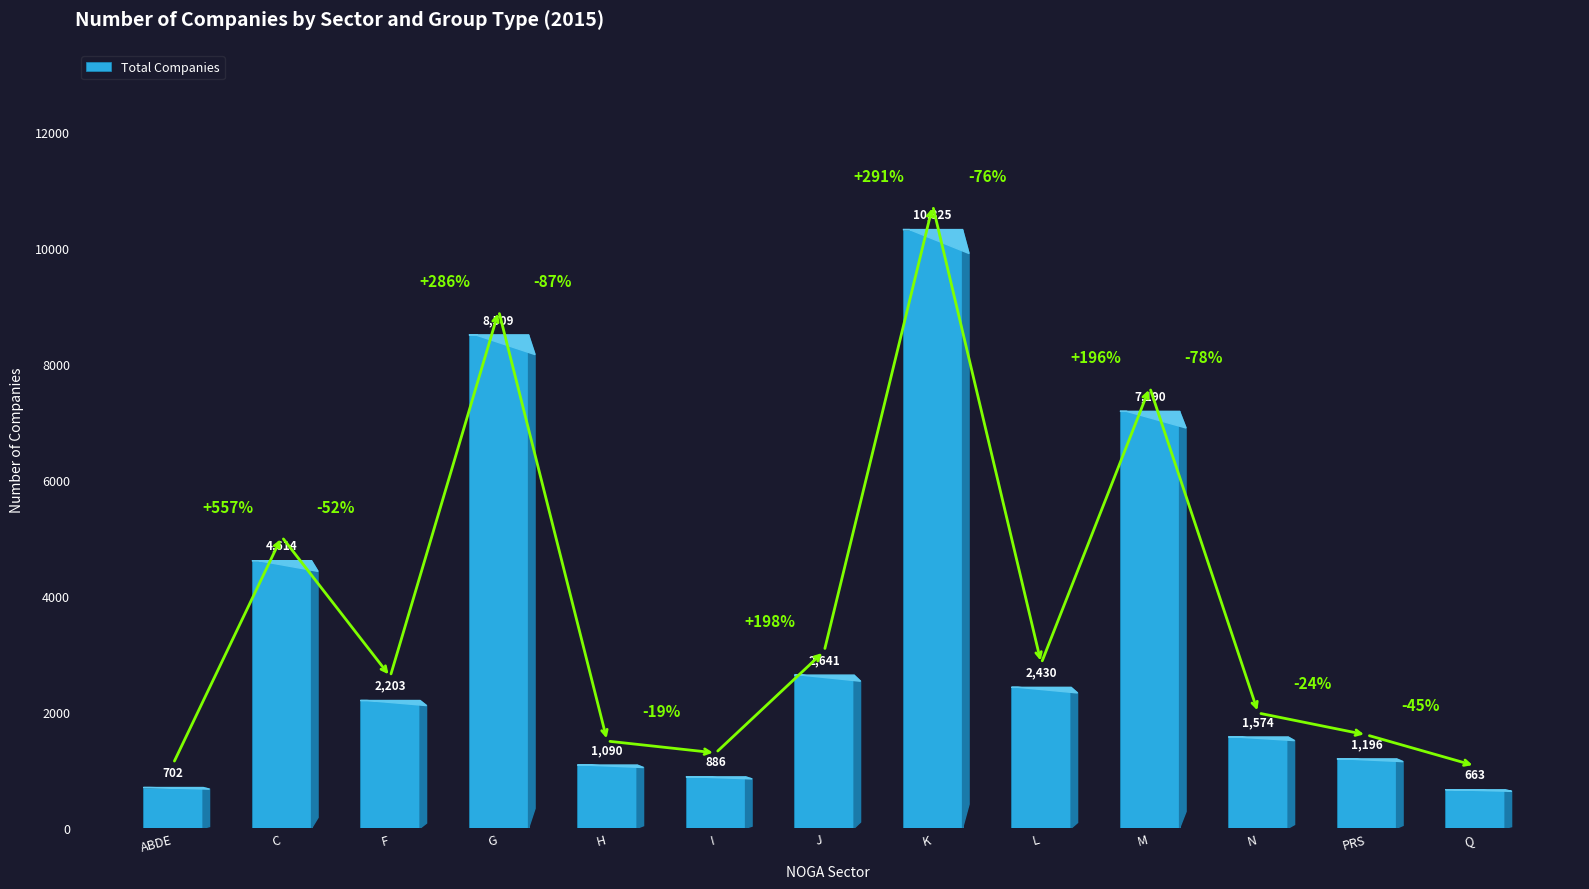

The chart shows a value of 1574 at N. True or false?

True